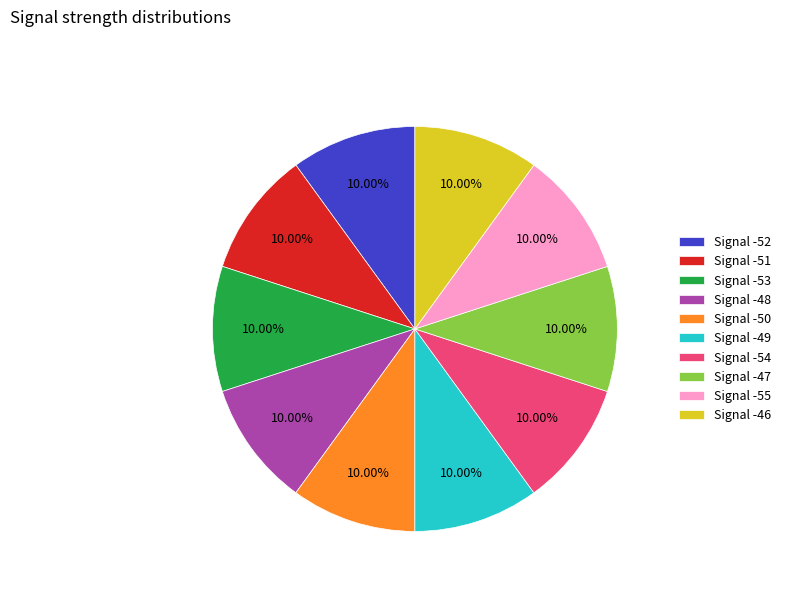

How many slices are in this pie chart?

10